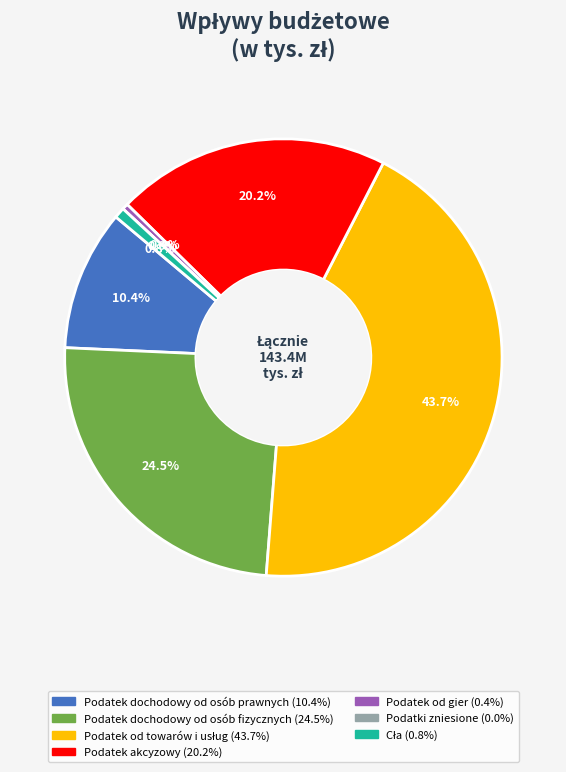

True or false: Podatek od gier accounts for 1% of the total.

False